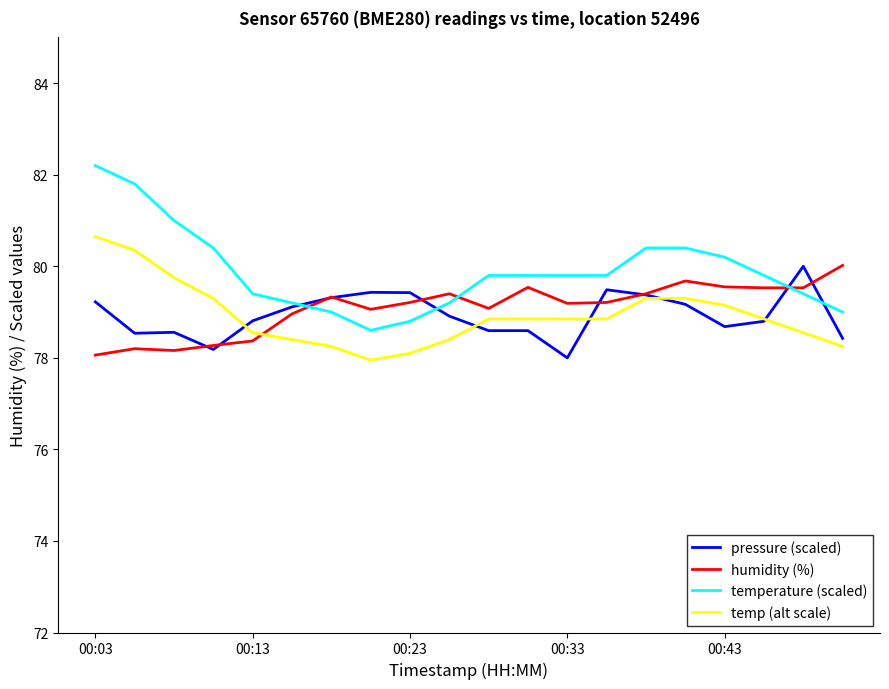

True or false: temp (alt scale) and temperature (scaled) cross at least once.

False